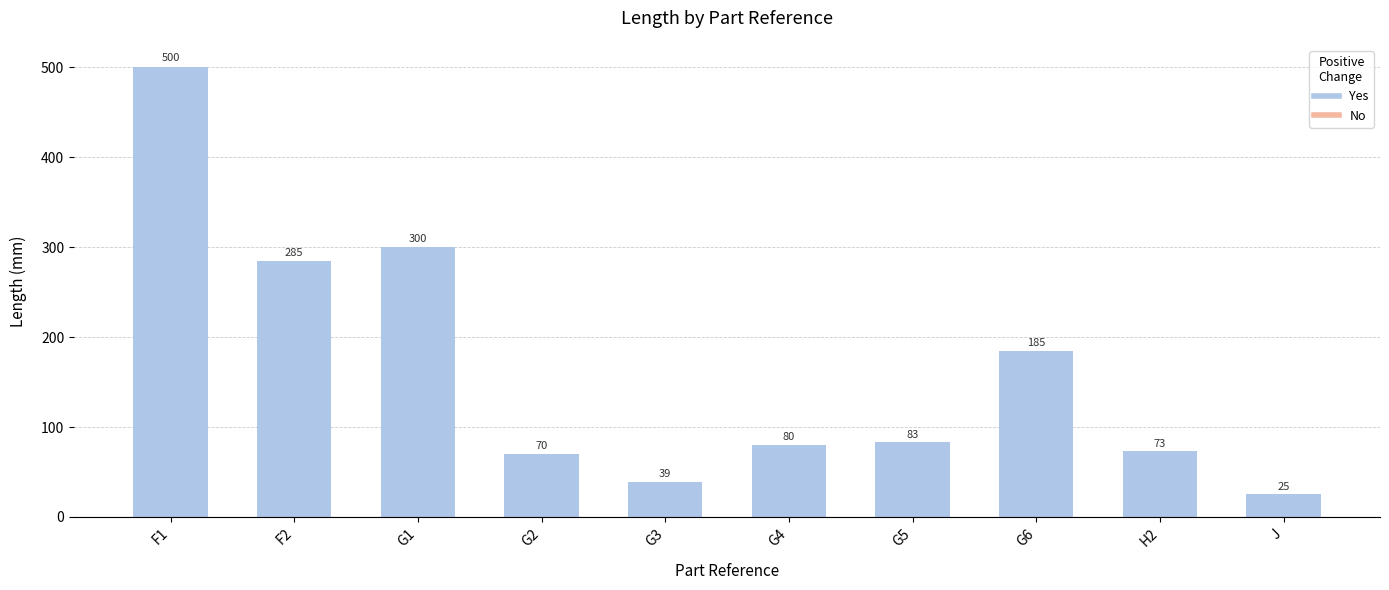

Rank the categories by value from lowest to highest.

J, G3, G2, H2, G4, G5, G6, F2, G1, F1